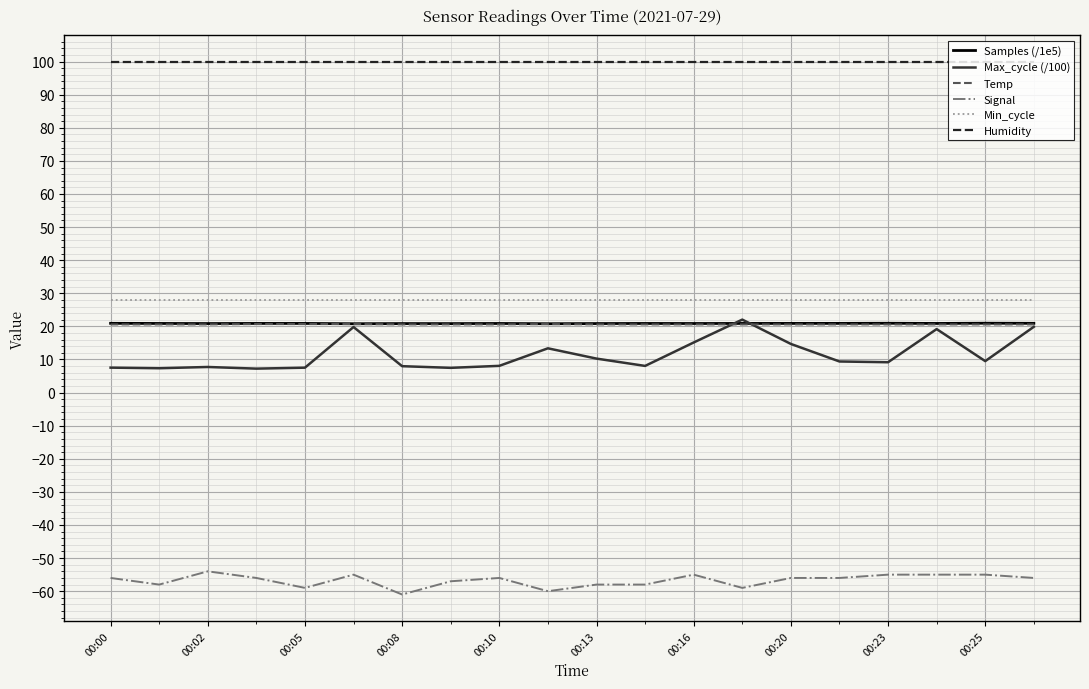

How many lines are shown in the chart?

6